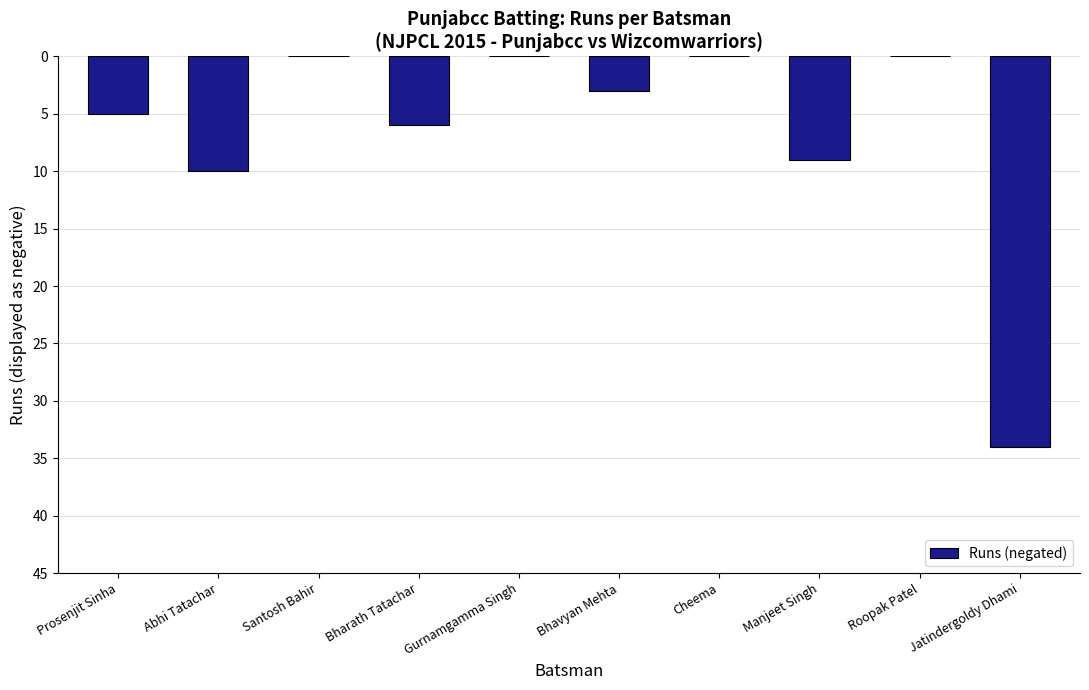

Rank the categories by value from highest to lowest.

Santosh Bahir, Gurnamgamma Singh, Cheema, Roopak Patel, Bhavyan Mehta, Prosenjit Sinha, Bharath Tatachar, Manjeet Singh, Abhi Tatachar, Jatindergoldy Dhami